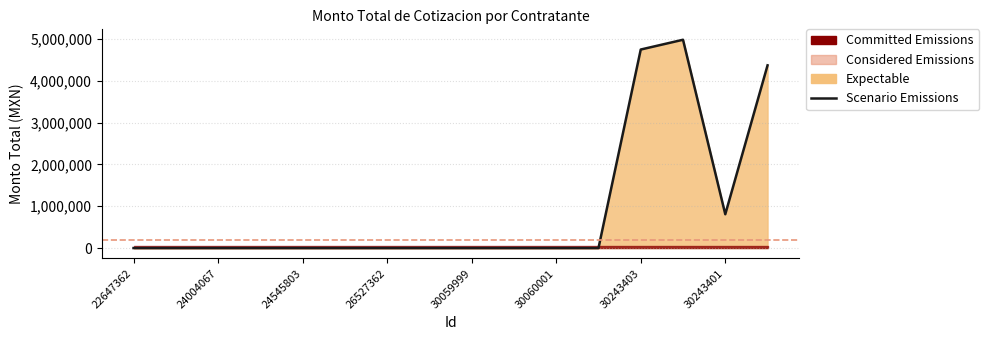

Reading left to right, extract all data points from this chart.

0.0	0.0	0.0	0.0	0.0	0.0	0.0	0.0	0.0	0.0	0.0	0.0	4749014.6	4983000.0	808869.2	4370664.5